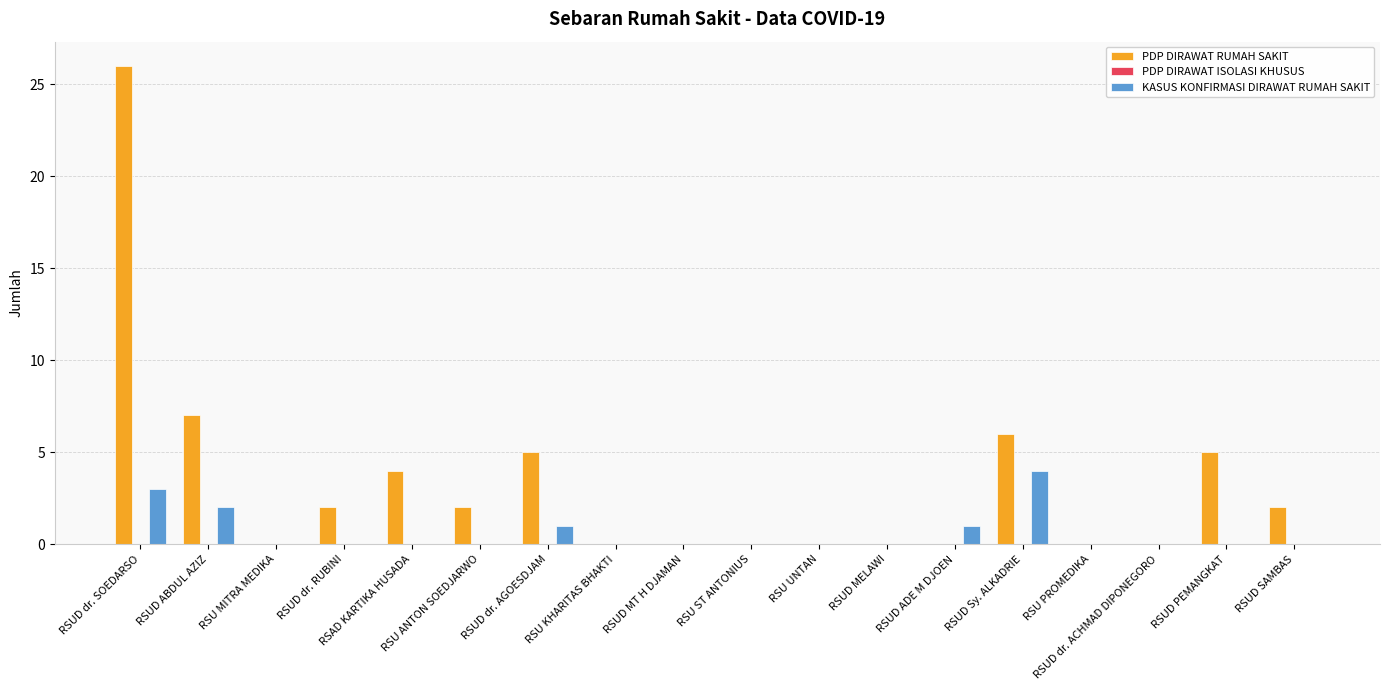

Count the number of data series in this chart.

2